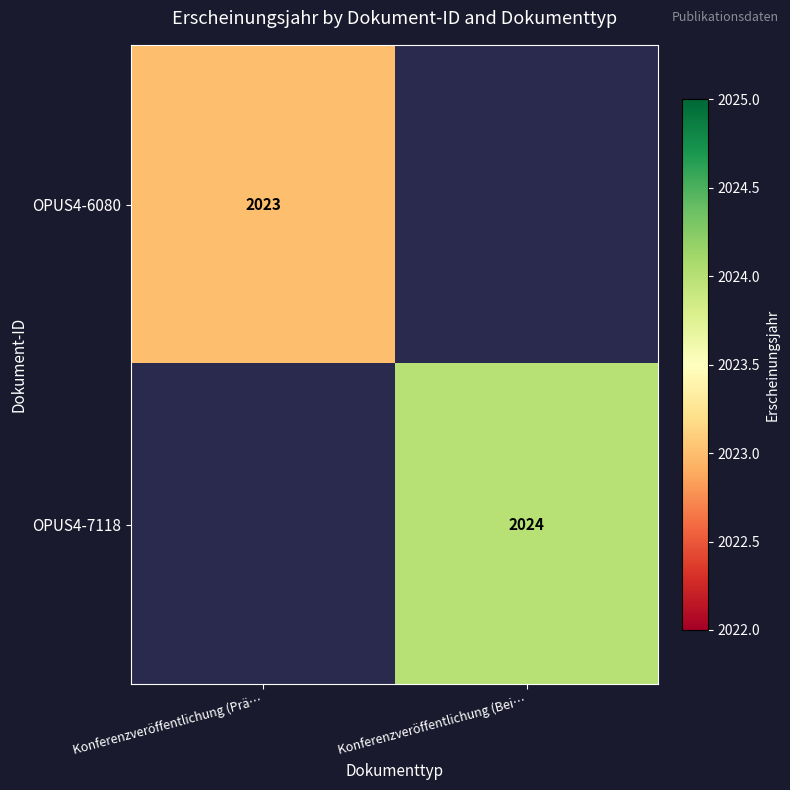

True or false: OPUS4-7118 has a value of 467.4 at Konferenzveröffentlichung (Bei….

False